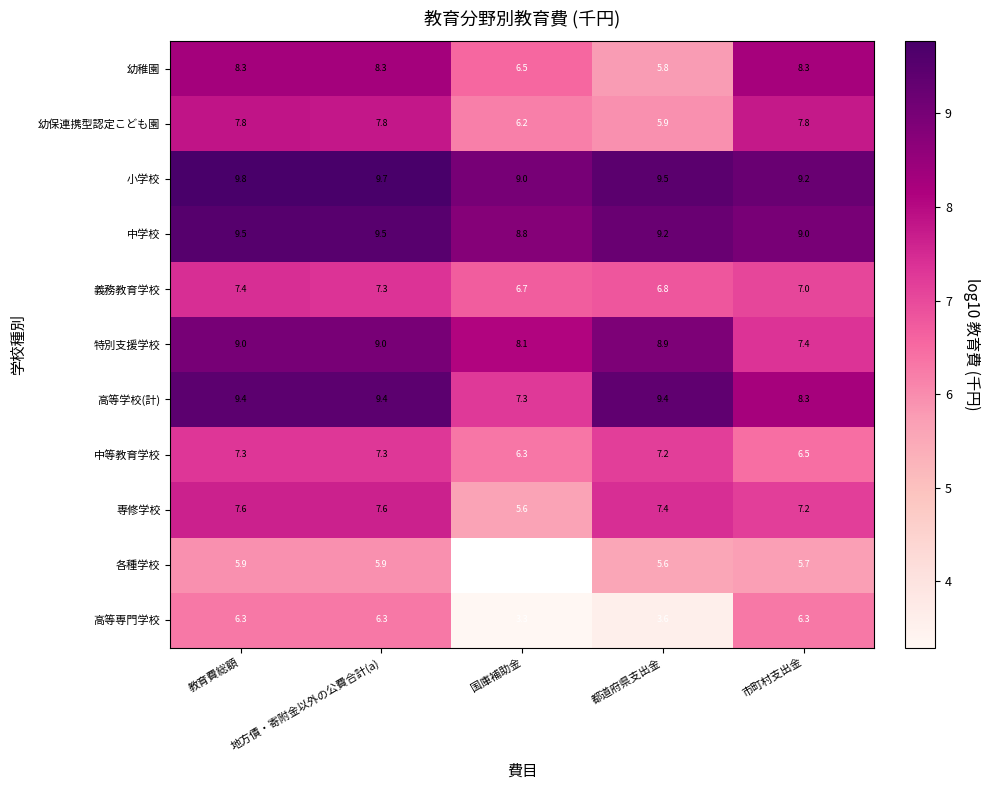

Is the value of 中等教育学校 at 教育費総額 greater than the value of 各種学校 at 地方債・寄附金以外の公費合計(a)?

Yes